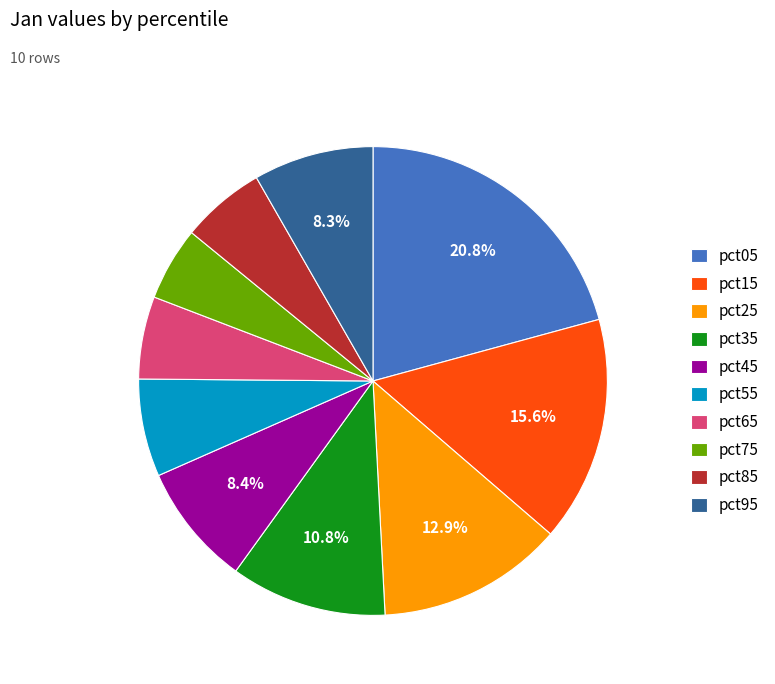

What percentage do pct35 and pct95 together represent?

19.1%